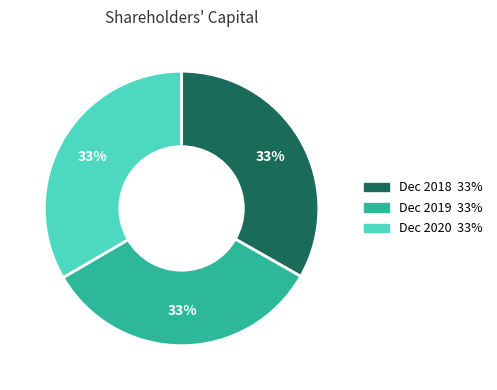

To the nearest percent, what is the average slice percentage?

33%